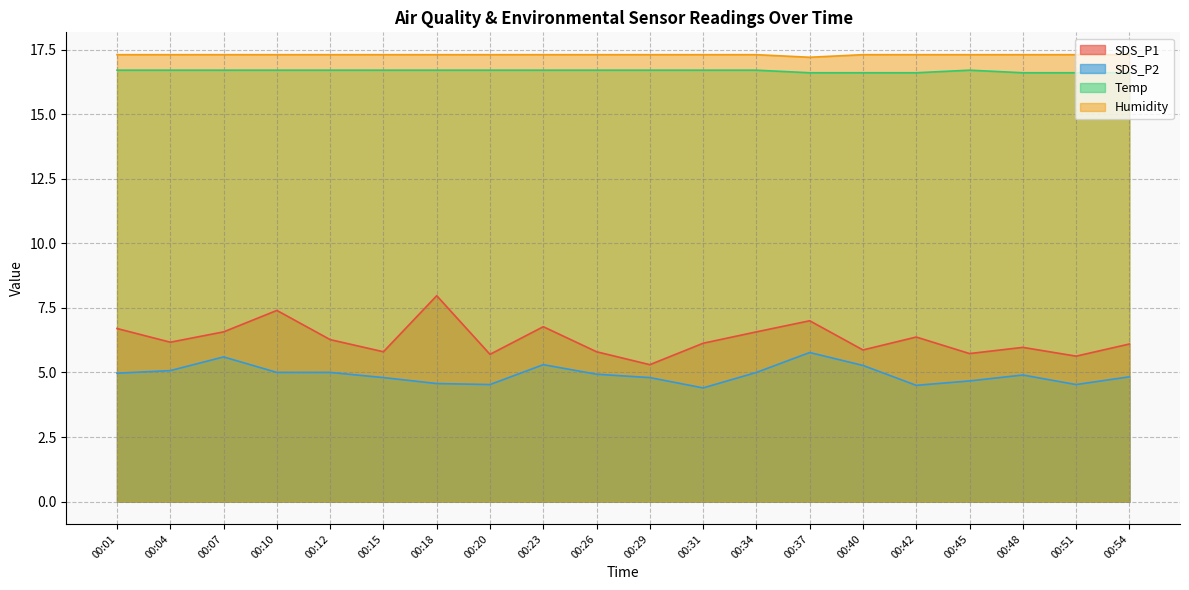

Is it true that Temp equals 23.4 at 00:42?

False